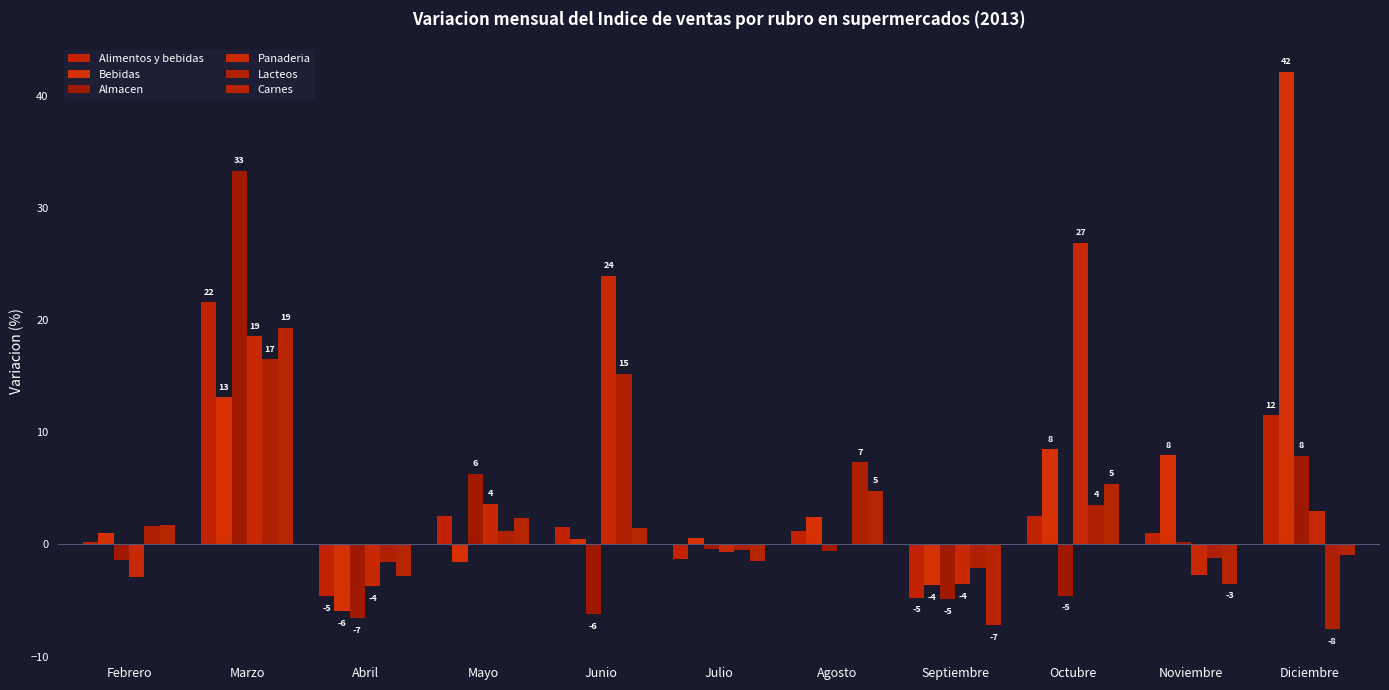

Which series has the widest spread of values?

Bebidas